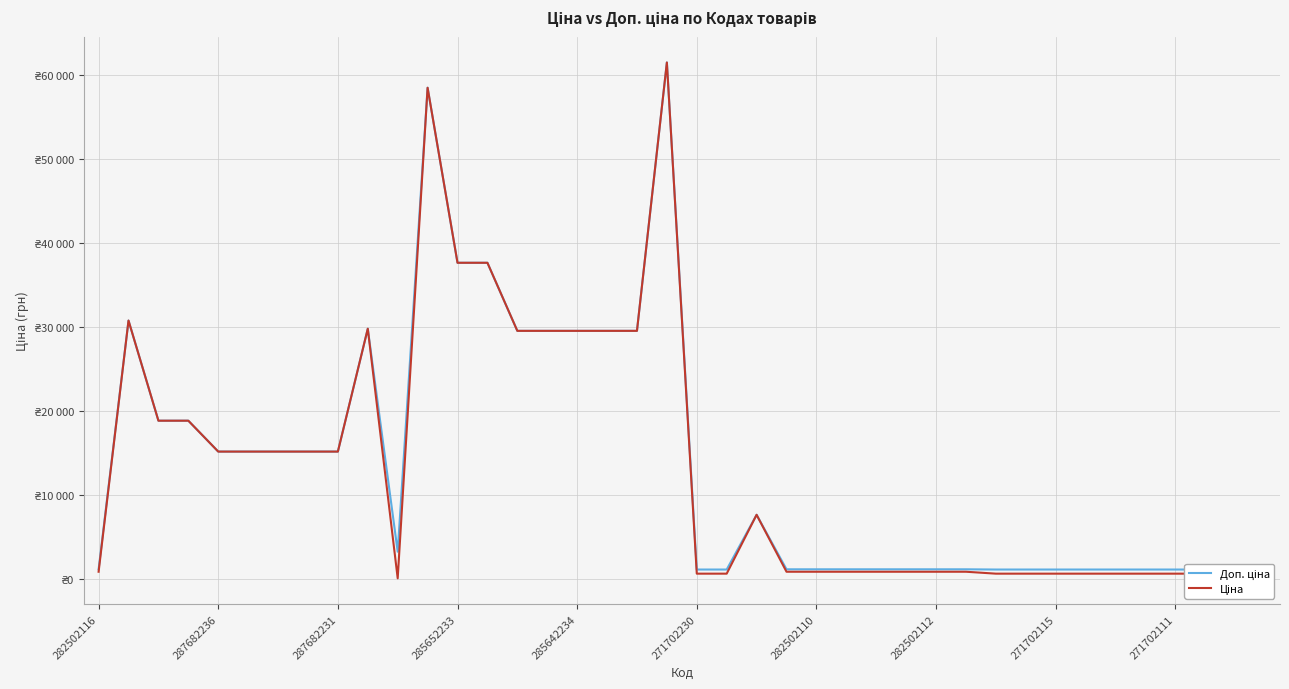

Is it true that Ціна equals 1176.5 at 282502110?

False